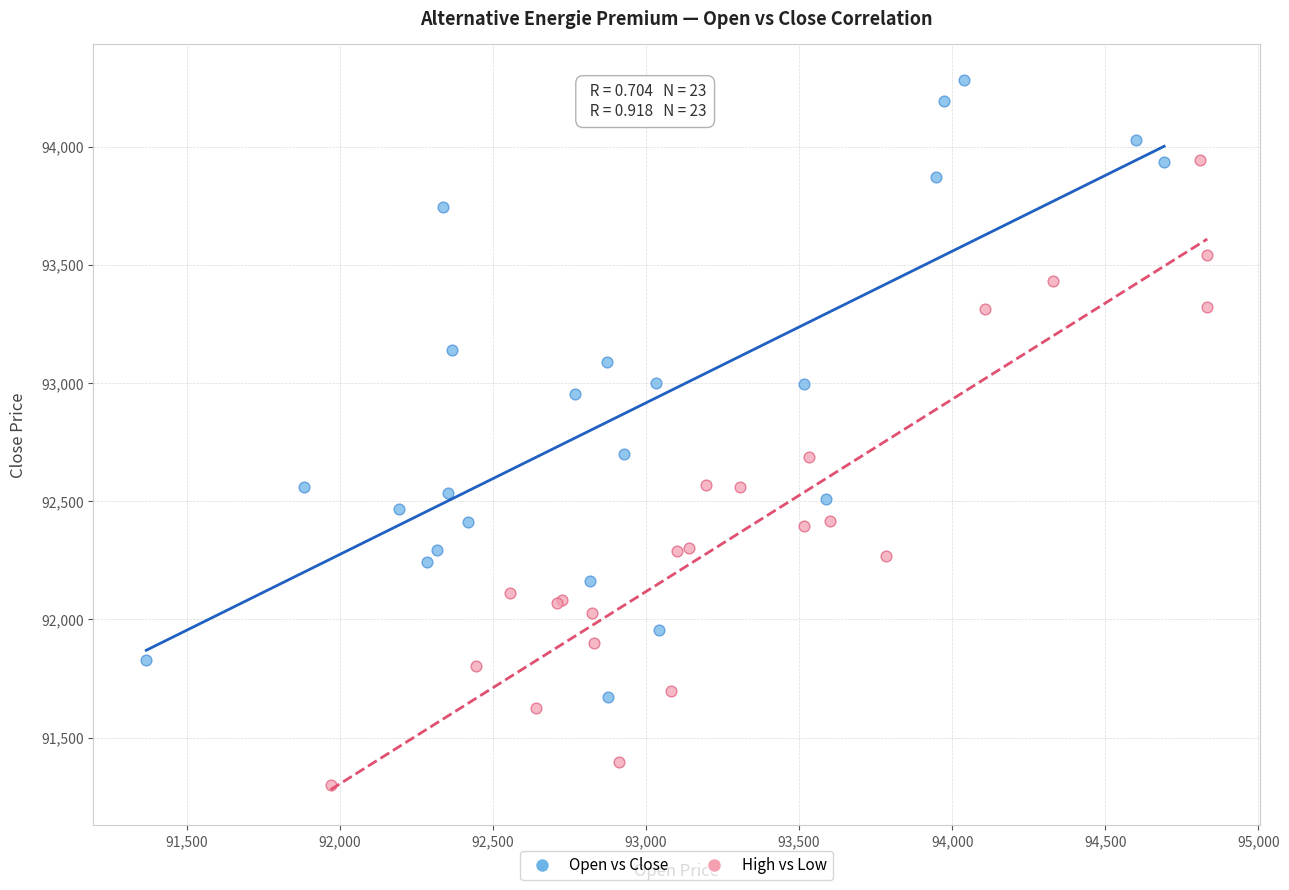

Which series reaches the minimum Y coordinate?

High vs Low